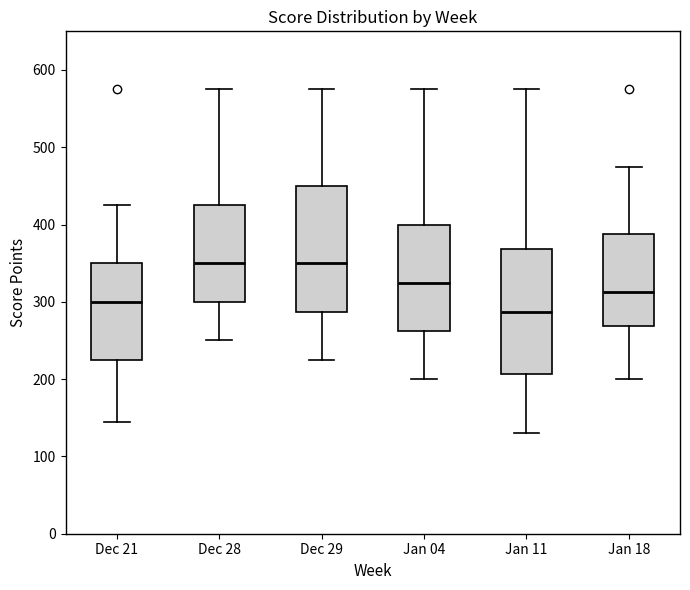

Which box's median line is the lowest?

Jan 11